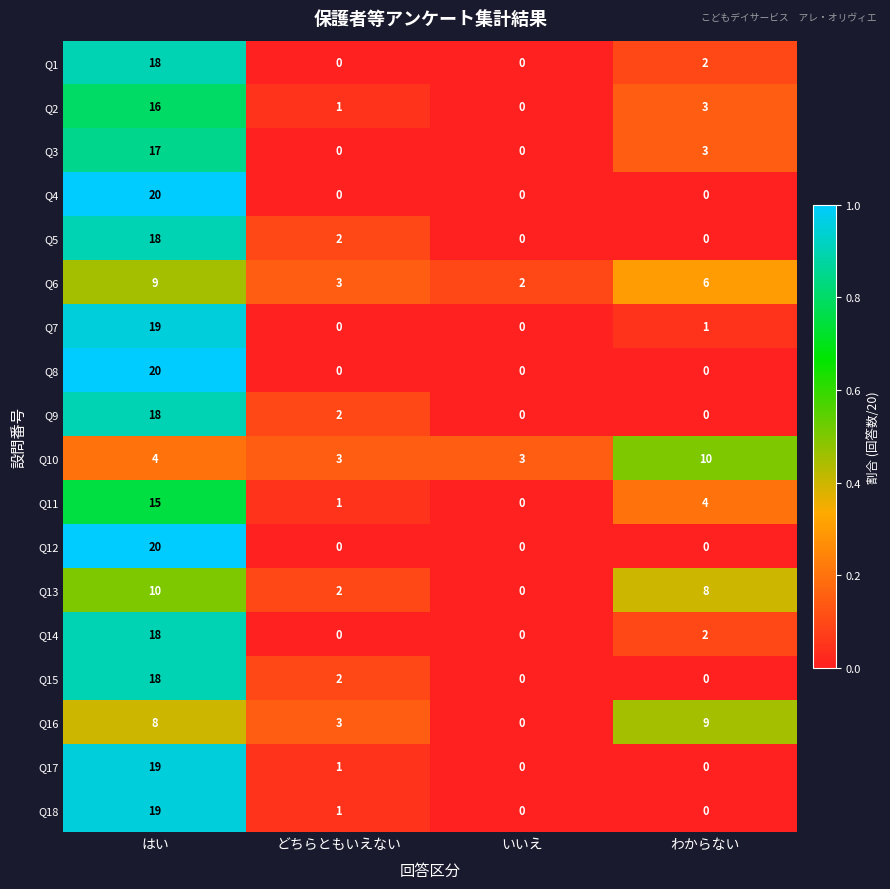

Where does the Q3 series first go above 3?

はい